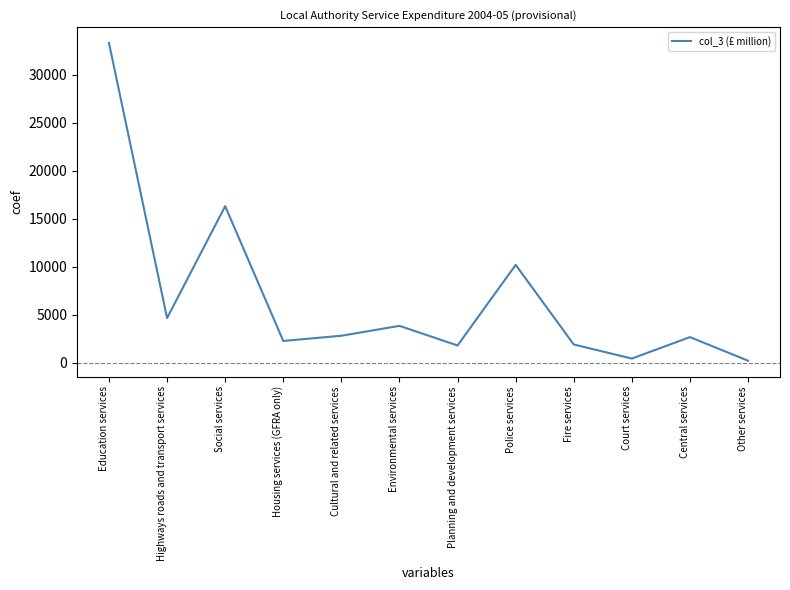

Where is the first local maximum?

Social services